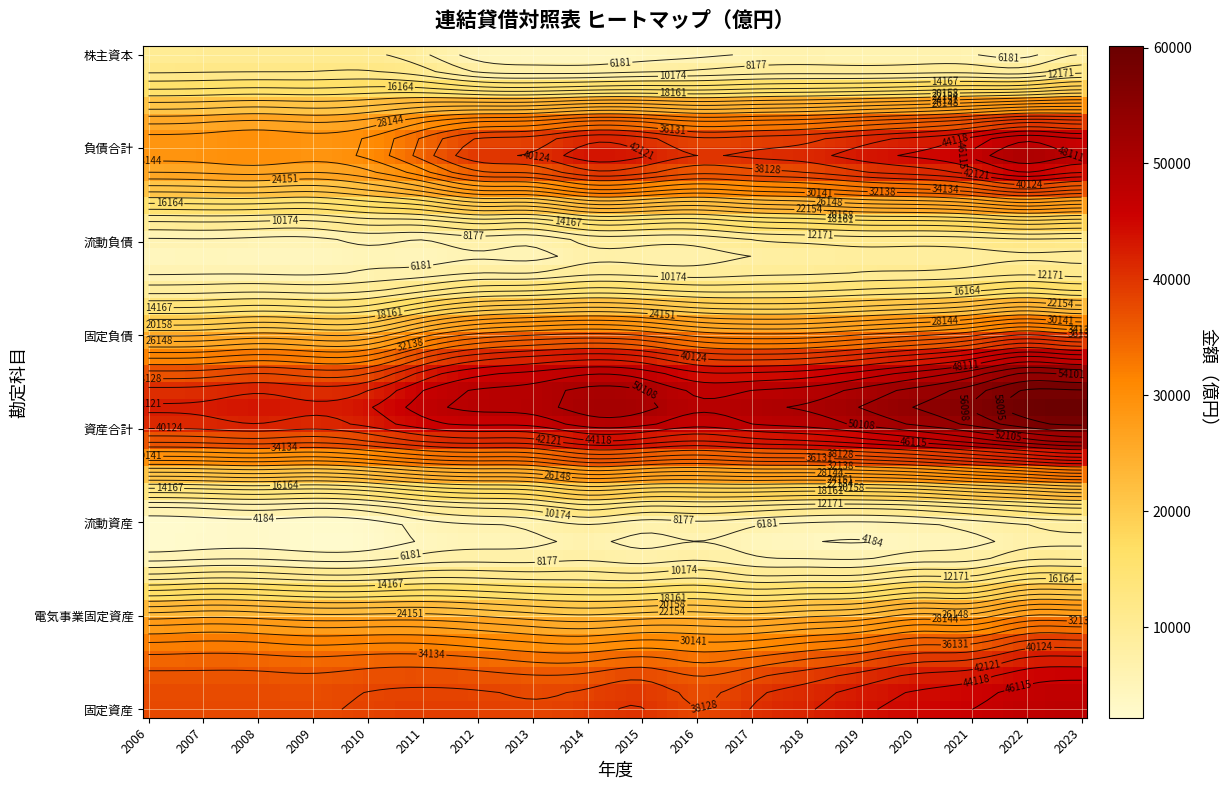

Is it true that 資産合計 equals 72569 at 10?

False